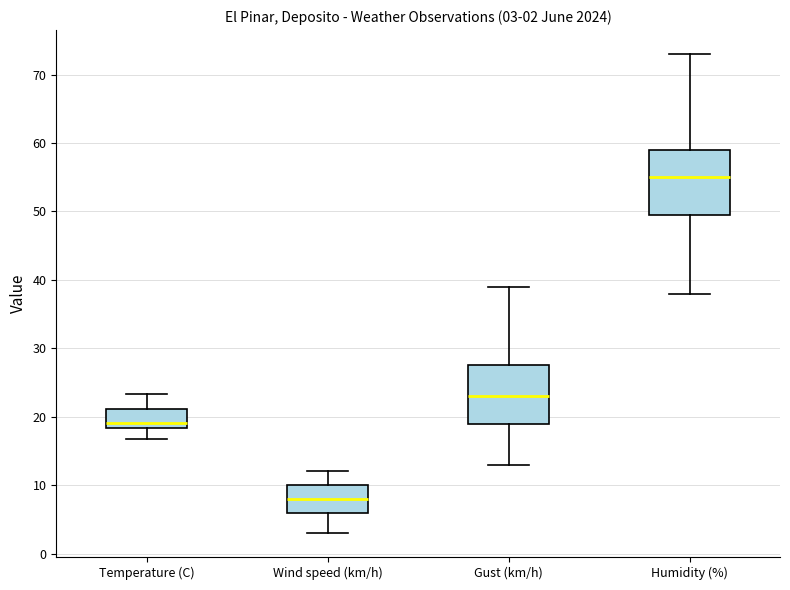

Which box's median line is the lowest?

Wind speed (km/h)